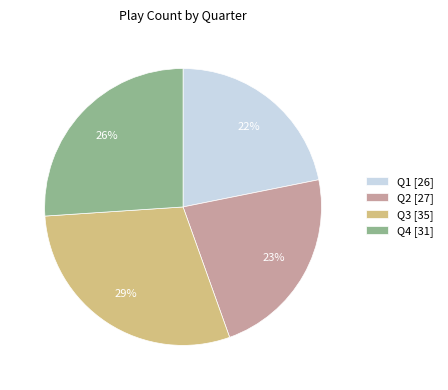

To the nearest percent, what is the combined percentage of Q4 [31] and Q2 [27]?

49%